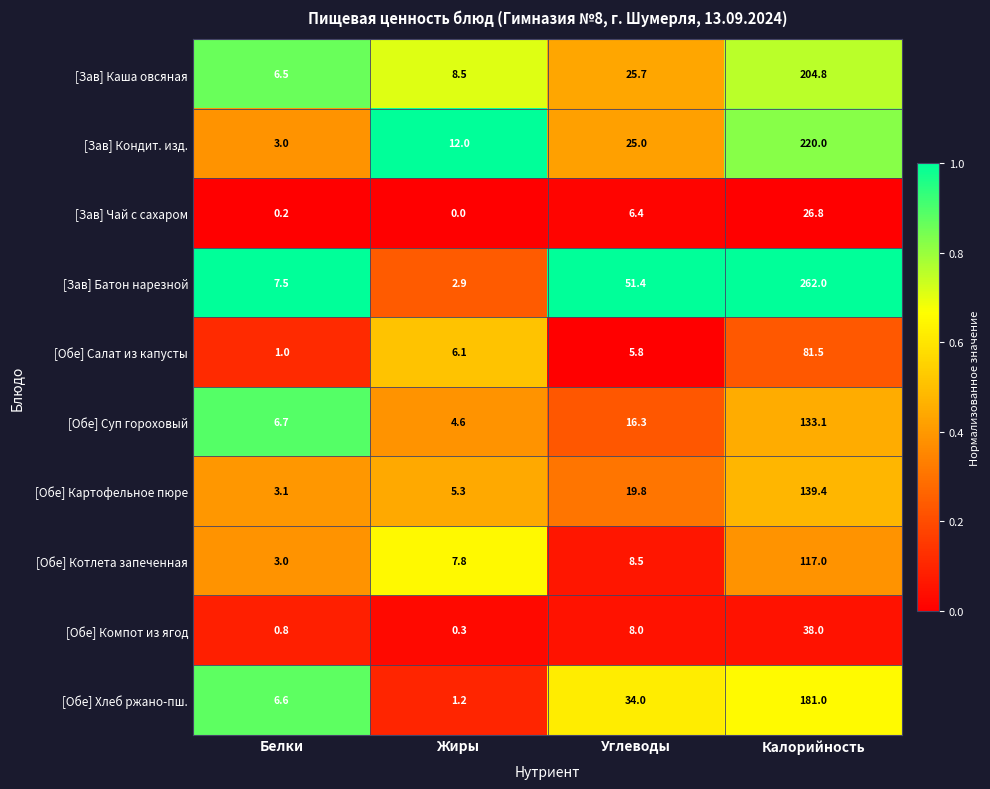

What is the average value of the [Зав] Кондит. изд. series?

65.0